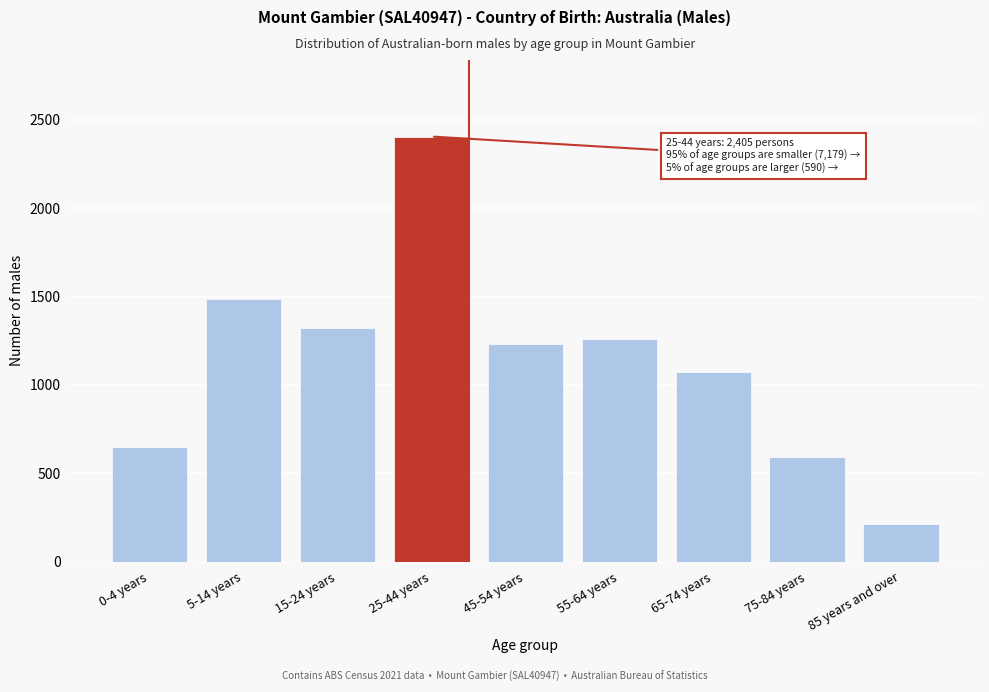

Reading left to right, what are all the values shown in this chart?

651	1487	1324	2405	1232	1262	1071	590	213